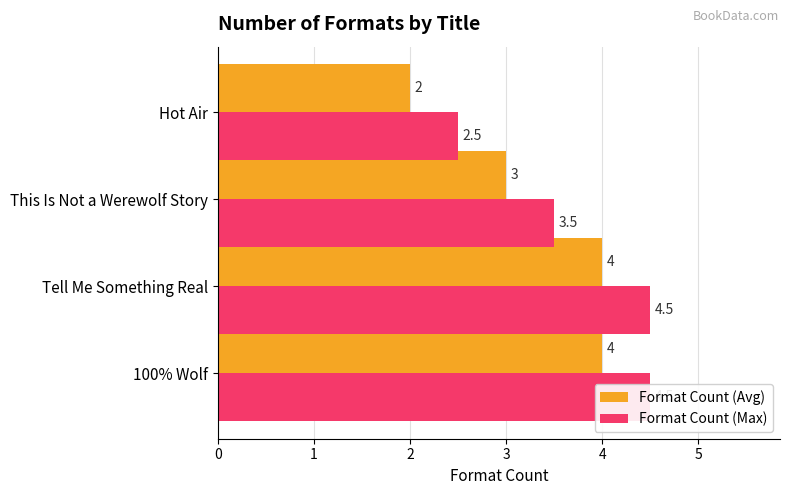

Are the bars horizontal?

Yes